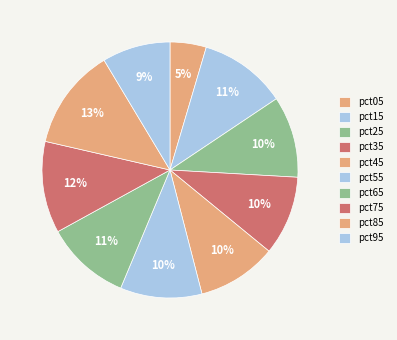

True or false: pct85 accounts for 13% of the total.

True